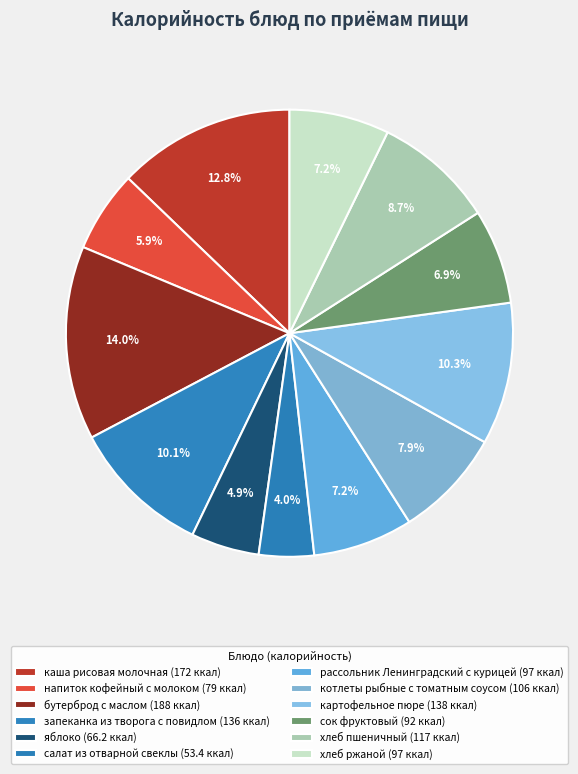

What percentage is the хлеб пшеничный slice, to the nearest percent?

9%